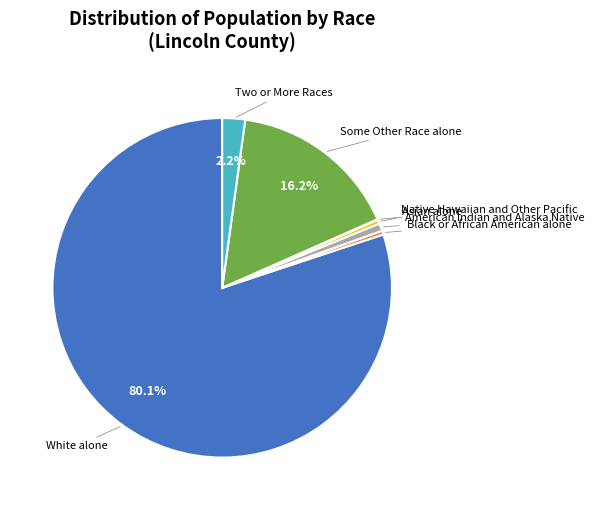

The White alone slice represents 68% of the pie. True or false?

False